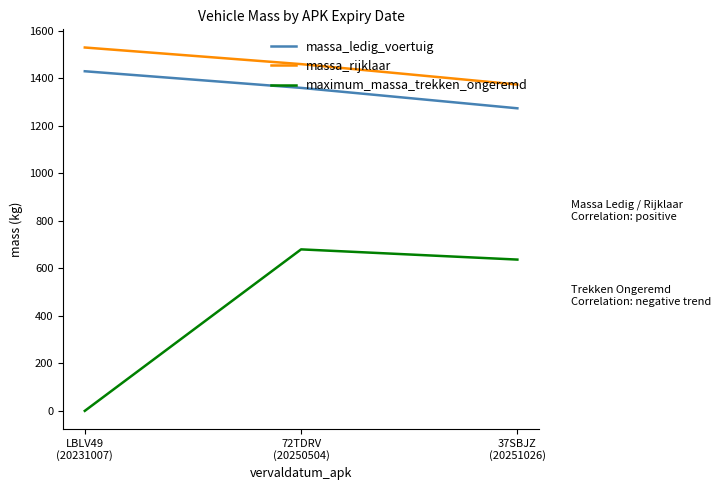

What are all the series names shown in the legend?

massa_ledig_voertuig, massa_rijklaar, maximum_massa_trekken_ongeremd